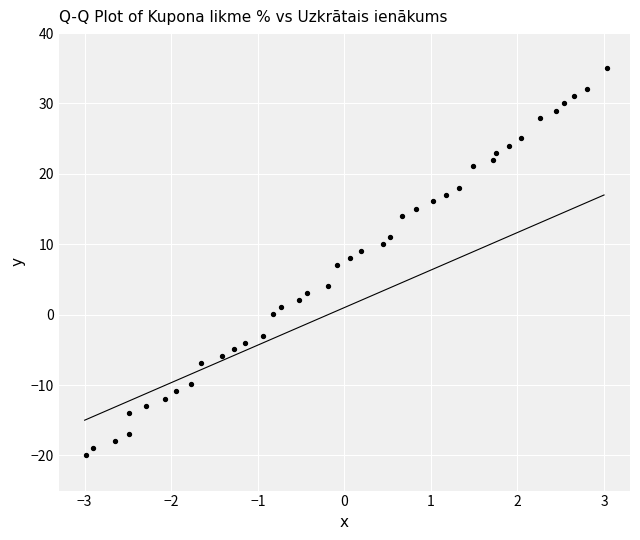

What is the range of X values (max minus min)?

6.0